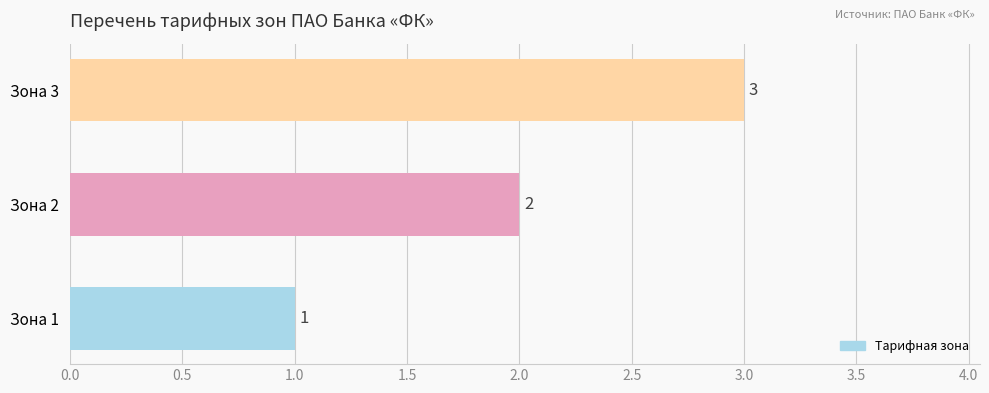

What is the sum of all values?

6